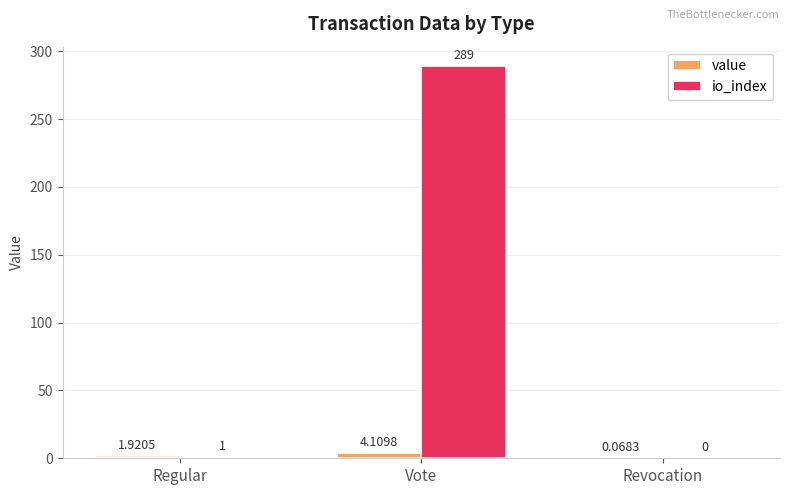

Which series has the largest total across all categories?

io_index